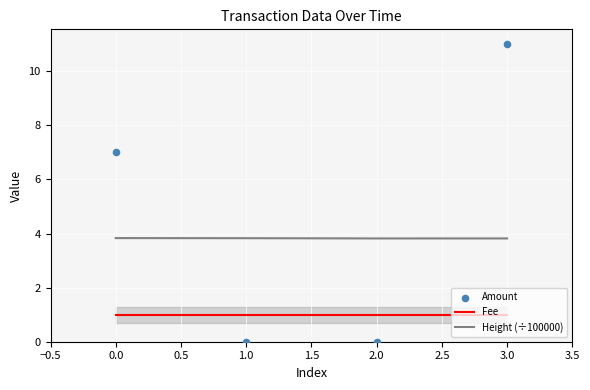

Which series has the largest total across all categories?

Amount